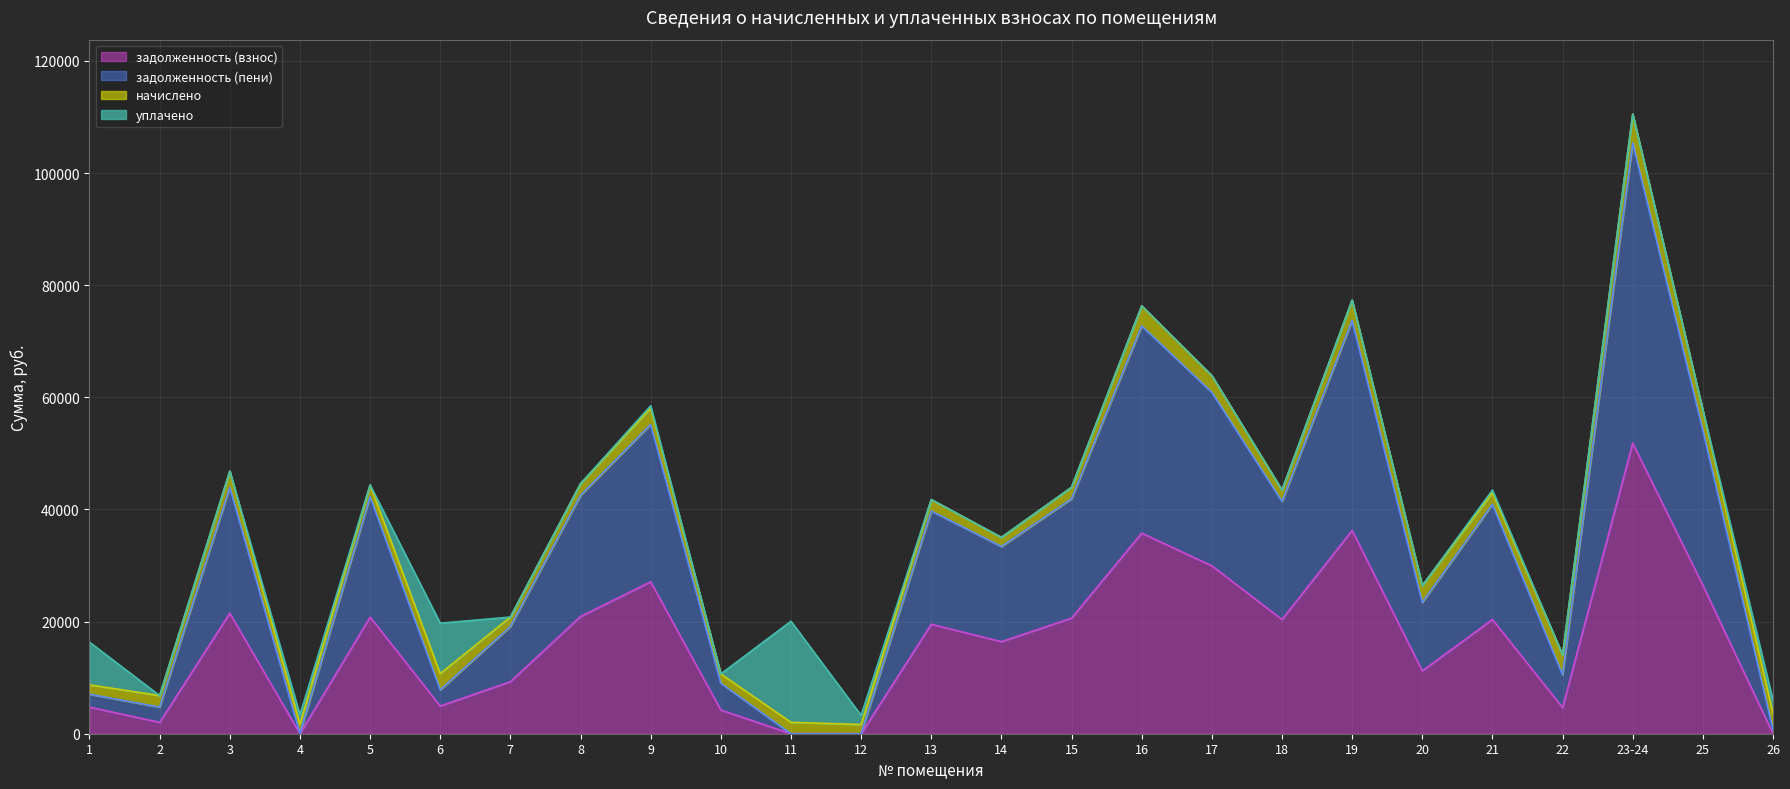

True or false: задолженность (пени) and задолженность (взнос) intersect in this chart.

False